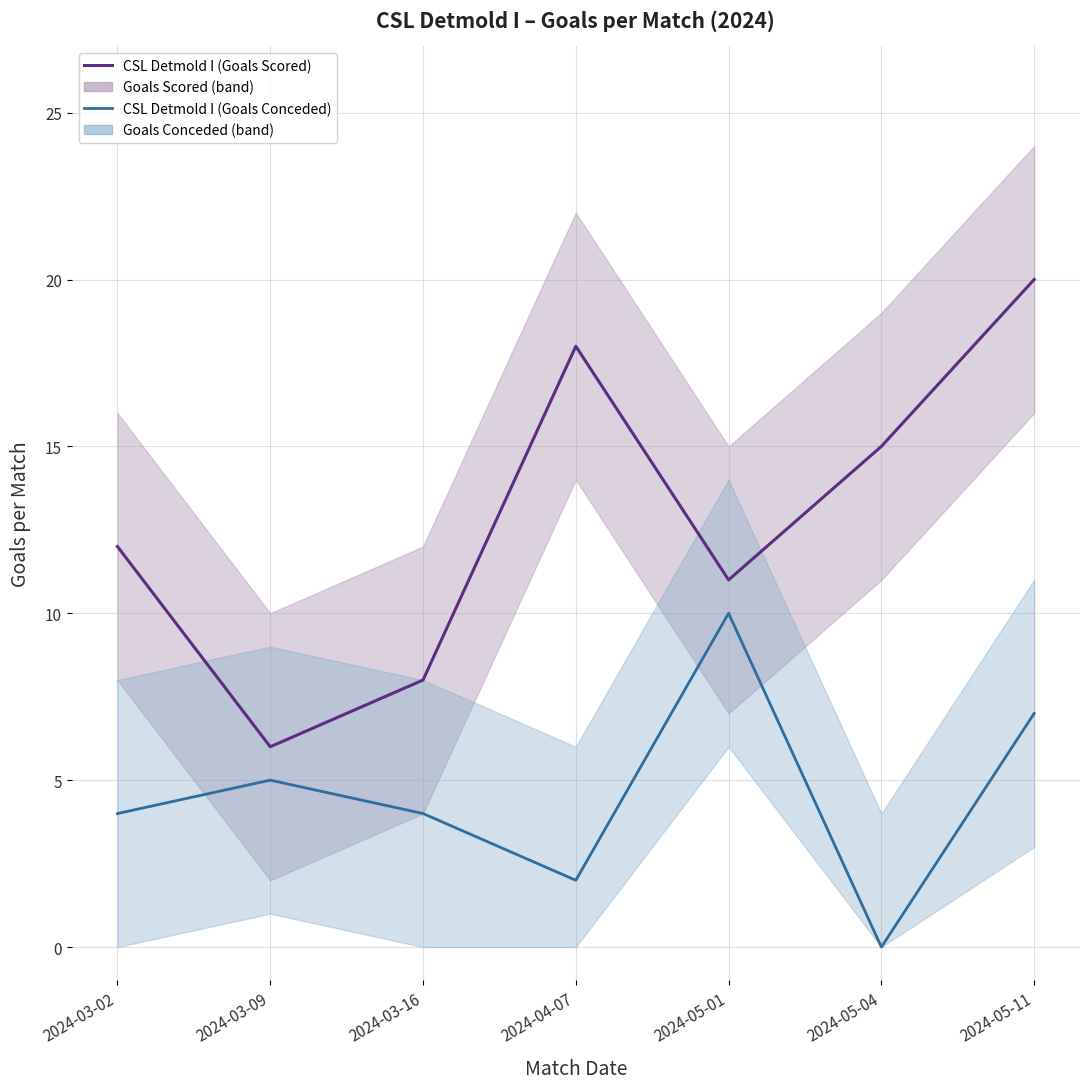

True or false: CSL Detmold I (Goals Scored) and CSL Detmold I (Goals Conceded) cross at least once.

False